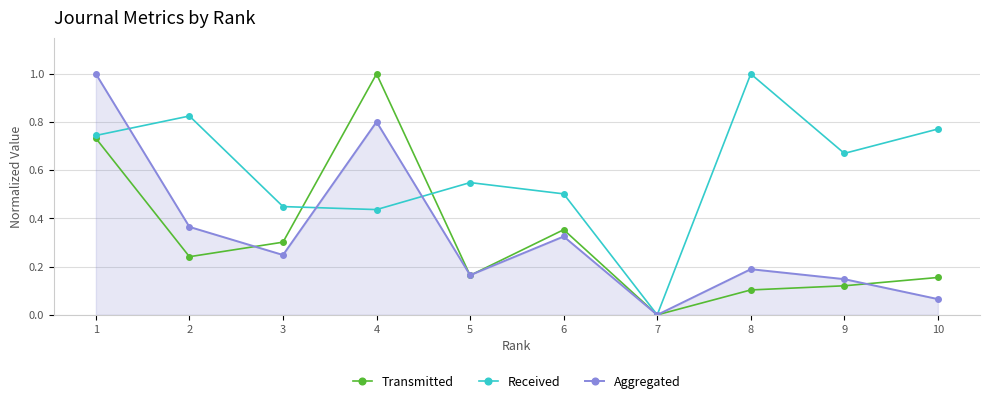

True or false: Received has more than 1 interior local peaks.

True